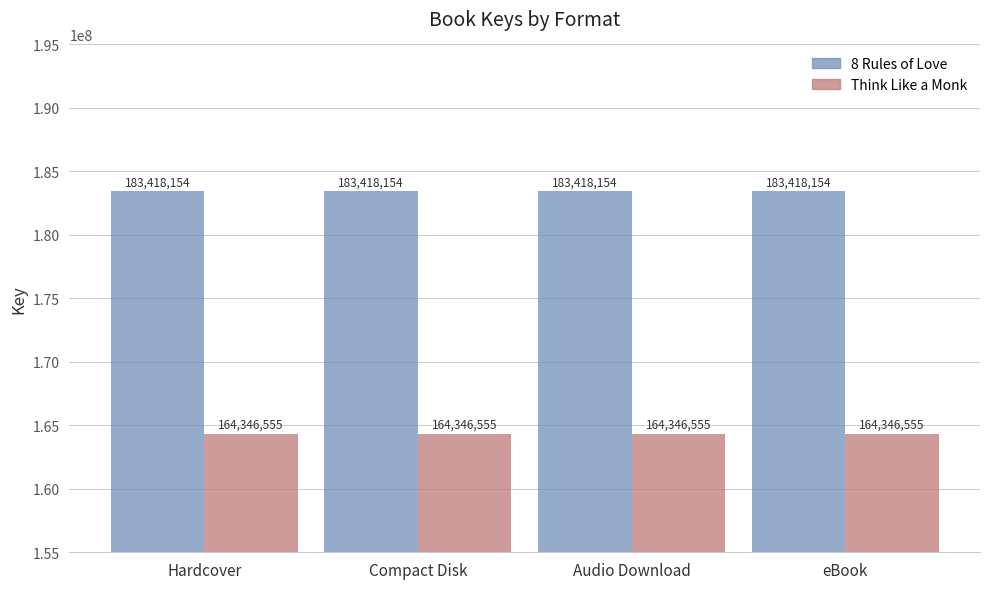

Reading right to left, extract all data points from this chart.

8 Rules of Love: 183418154	183418154	183418154	183418154
Think Like a Monk: 164346555	164346555	164346555	164346555